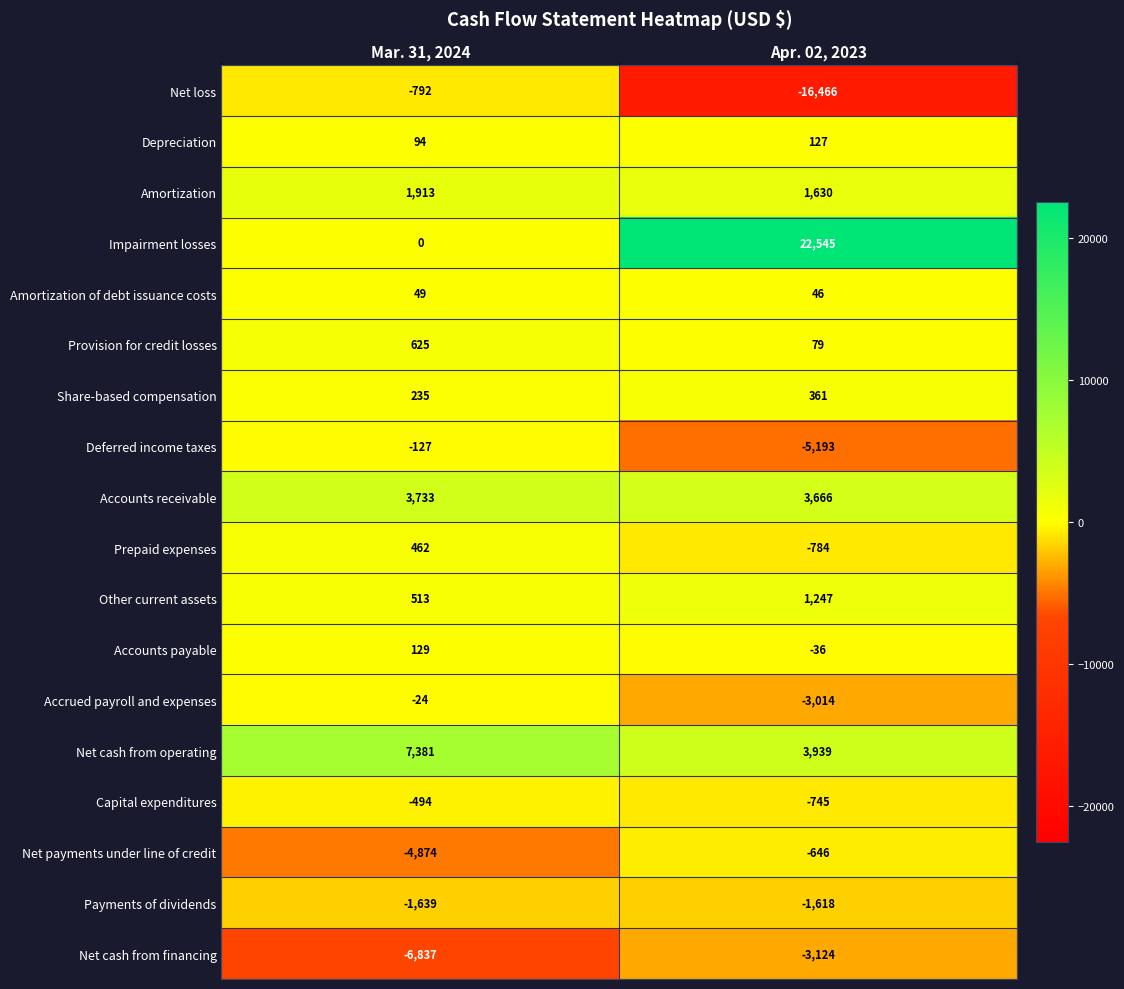

Which category has the highest value in the Deferred income taxes series?

Mar. 31, 2024